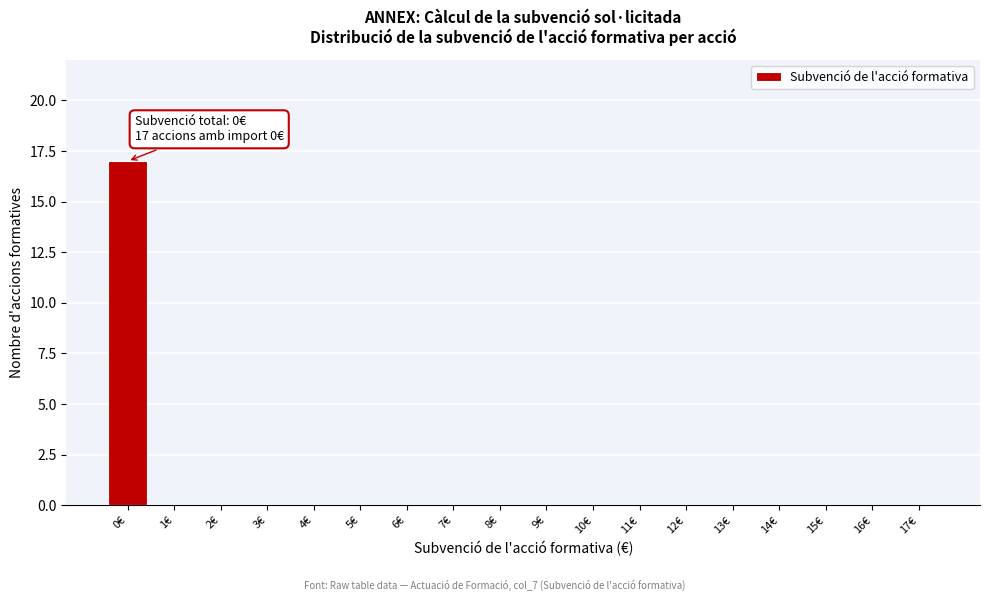

Reading left to right, list all the values displayed in this chart.

0€=17	1€=0	2€=0	3€=0	4€=0	5€=0	6€=0	7€=0	8€=0	9€=0	10€=0	11€=0	12€=0	13€=0	14€=0	15€=0	16€=0	17€=0